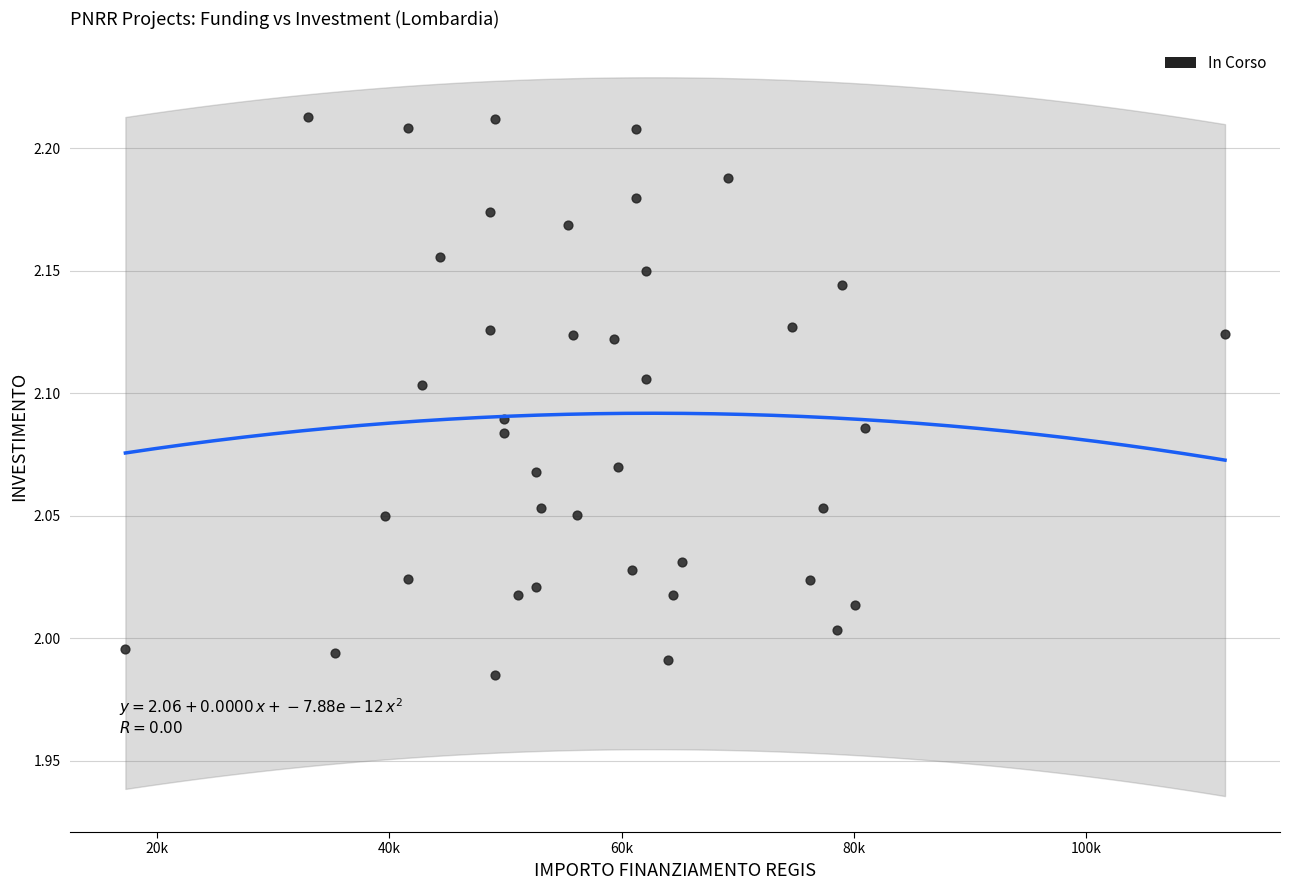

What is the range of X values (max minus min)?

94665.7